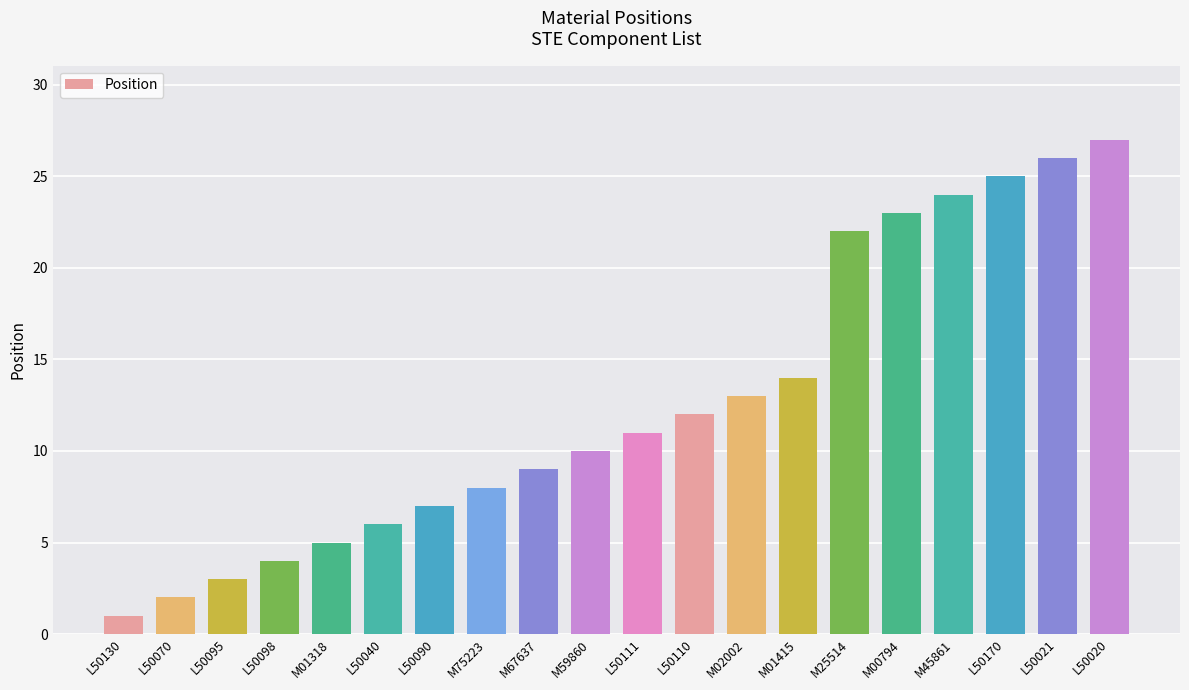

The value at L50098 is 4. True or false?

True